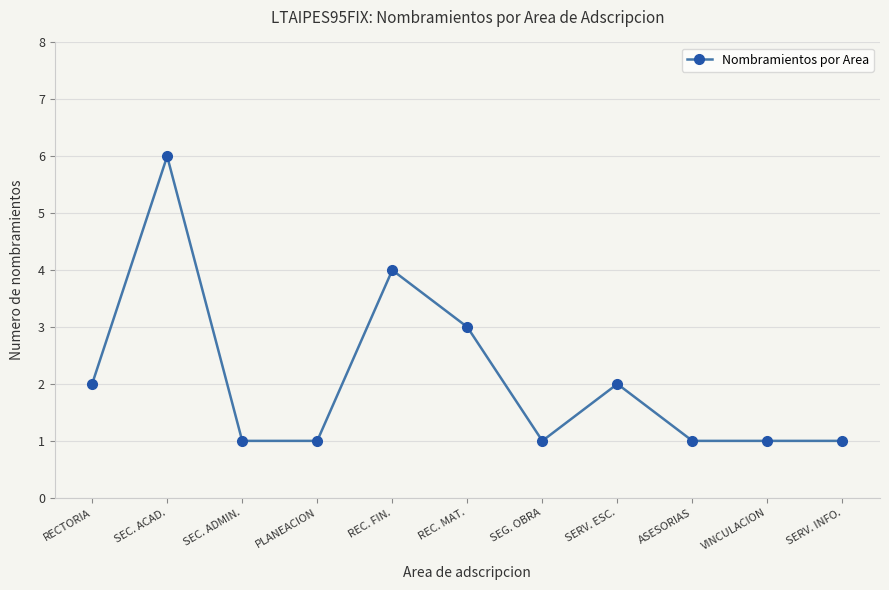

Reading right to left, transcribe all the data shown in this chart.

SERV. INFO.=1	VINCULACION=1	ASESORIAS=1	SERV. ESC.=2	SEG. OBRA=1	REC. MAT.=3	REC. FIN.=4	PLANEACION=1	SEC. ADMIN.=1	SEC. ACAD.=6	RECTORIA=2